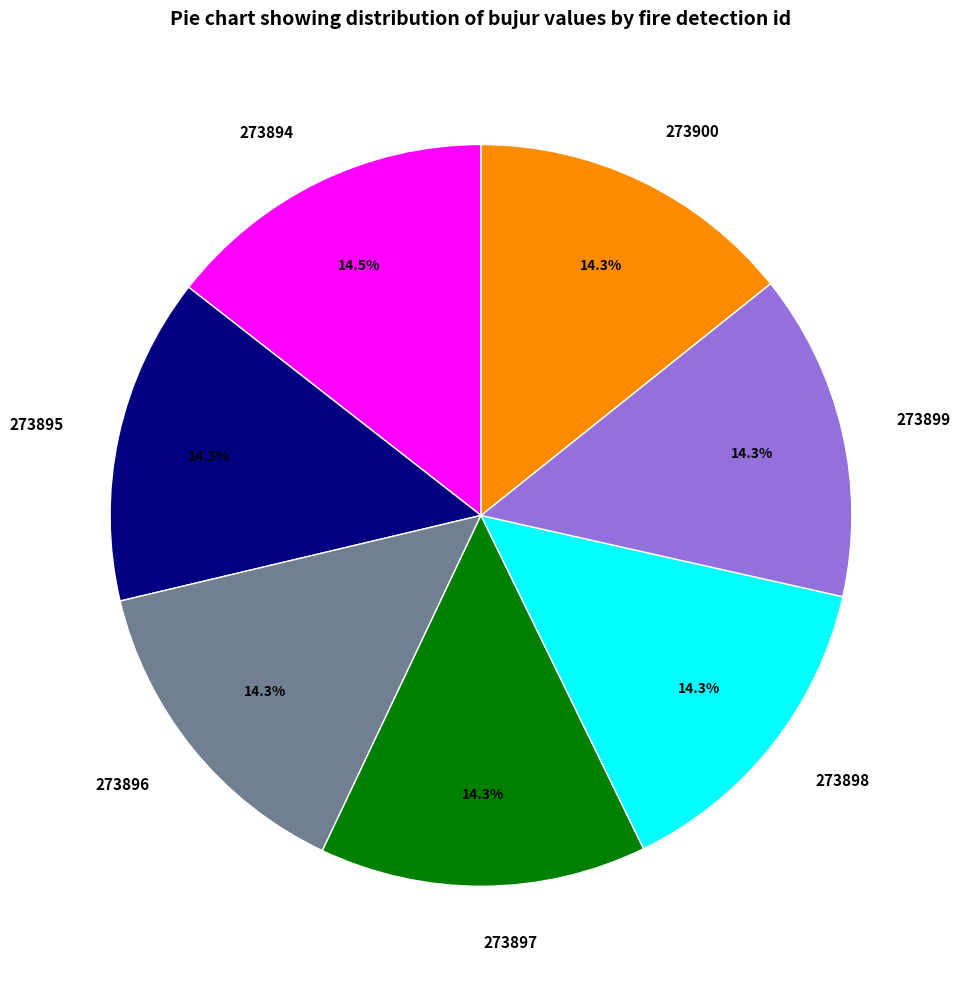

Does 273898 account for over 50% of the chart?

No